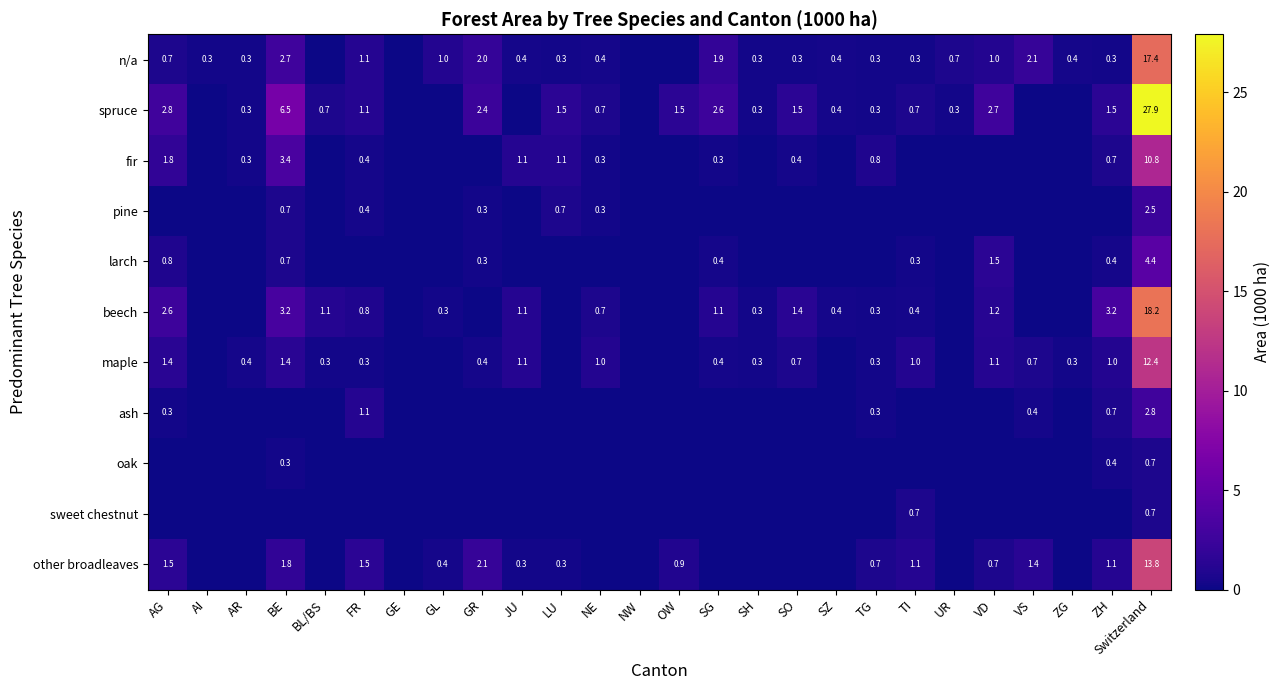

True or false: fir has a value of 1.4 at TG.

False